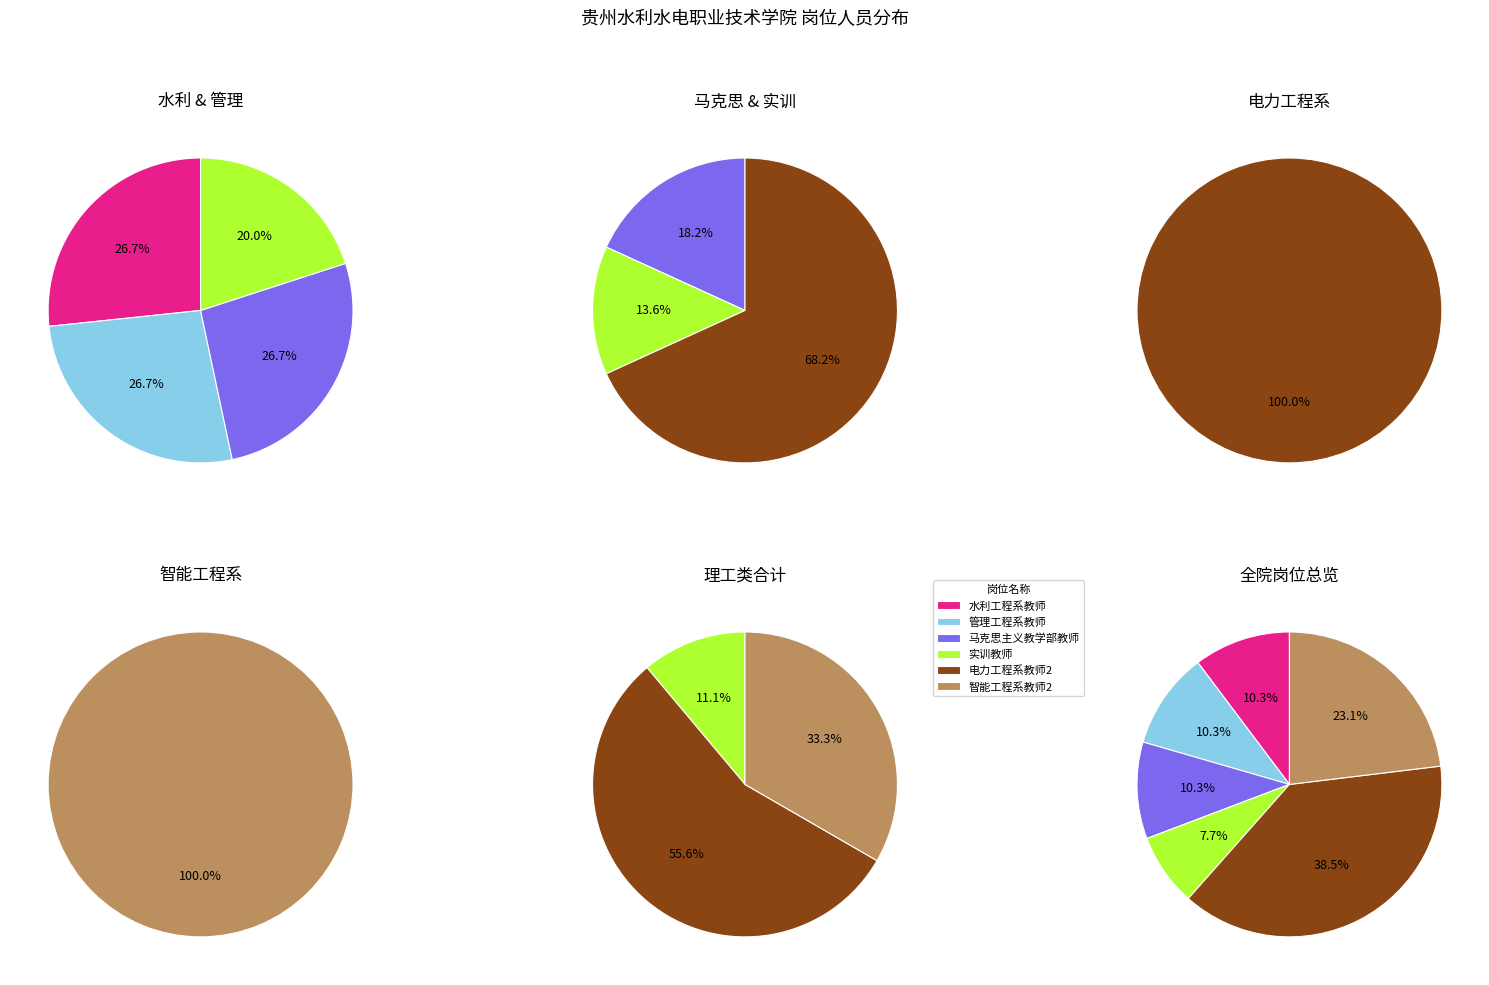

How many slices are in this pie chart?

6